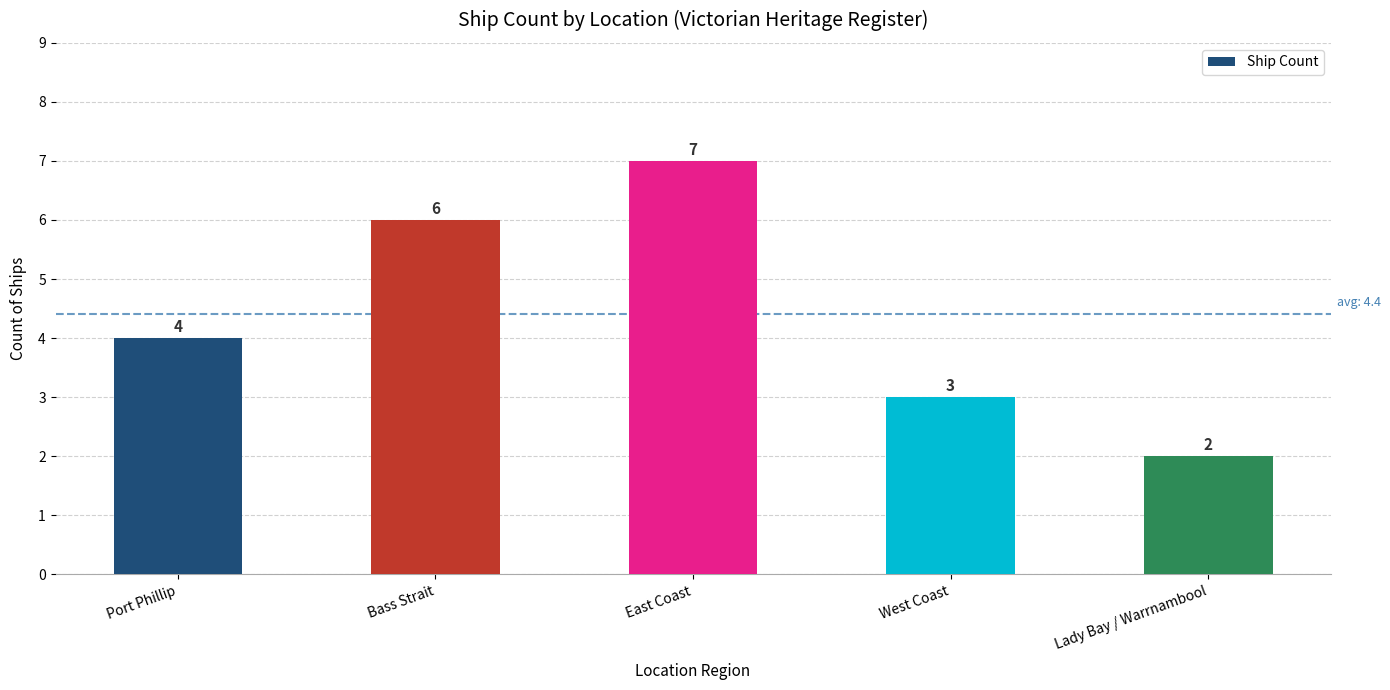

How many bars are there in total?

5